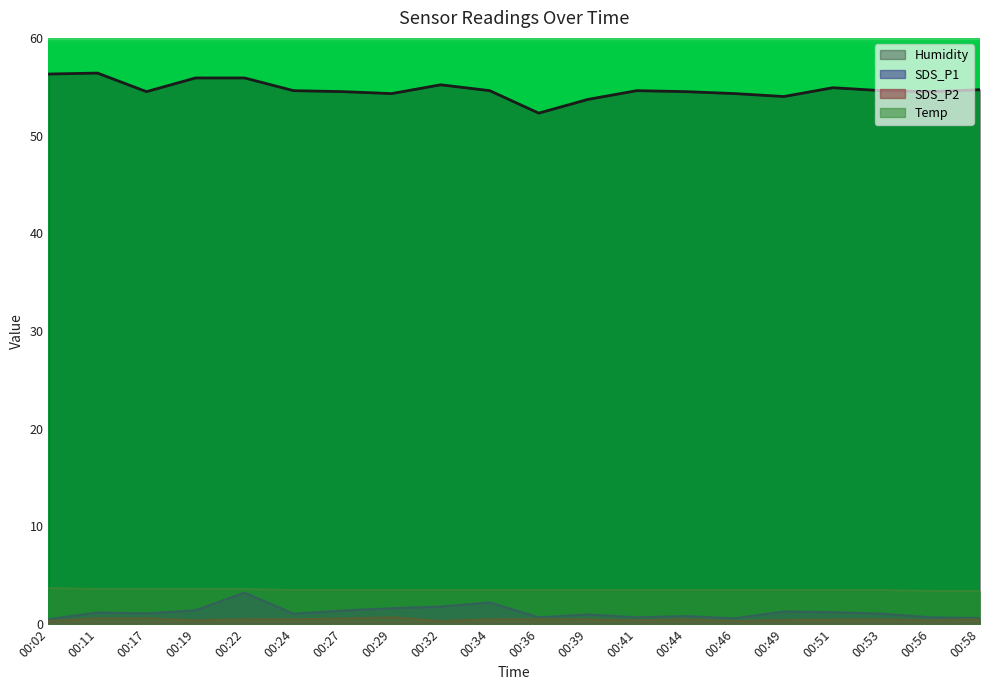

Which series changed the most between 00:02 and 00:44?

Humidity